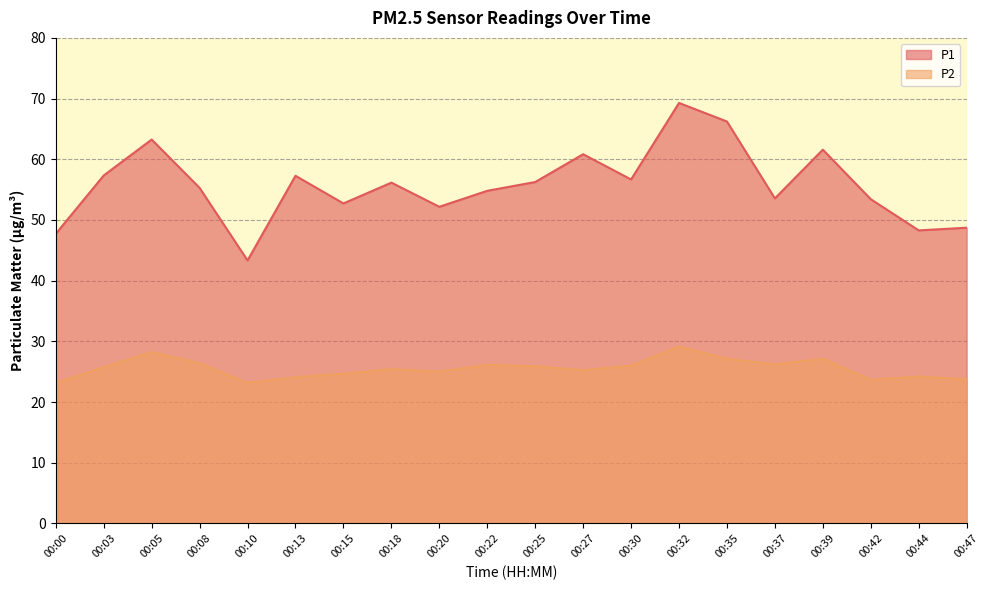

True or false: P2 and P1 cross at least once.

False